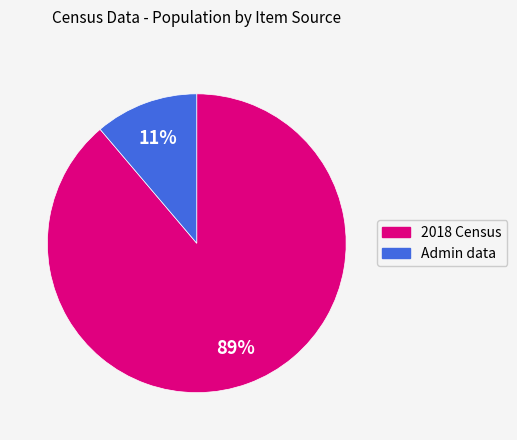

Does any single category account for the majority?

Yes